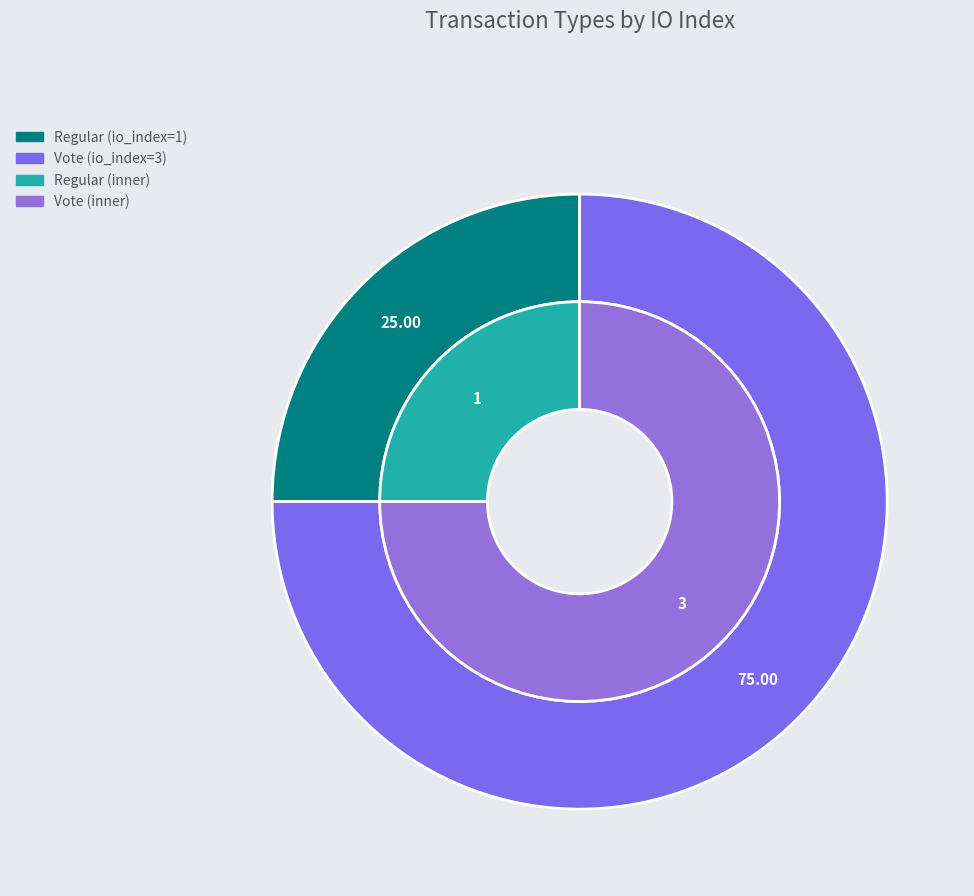

The Regular (io_index=1) slice represents 25% of the pie. True or false?

True